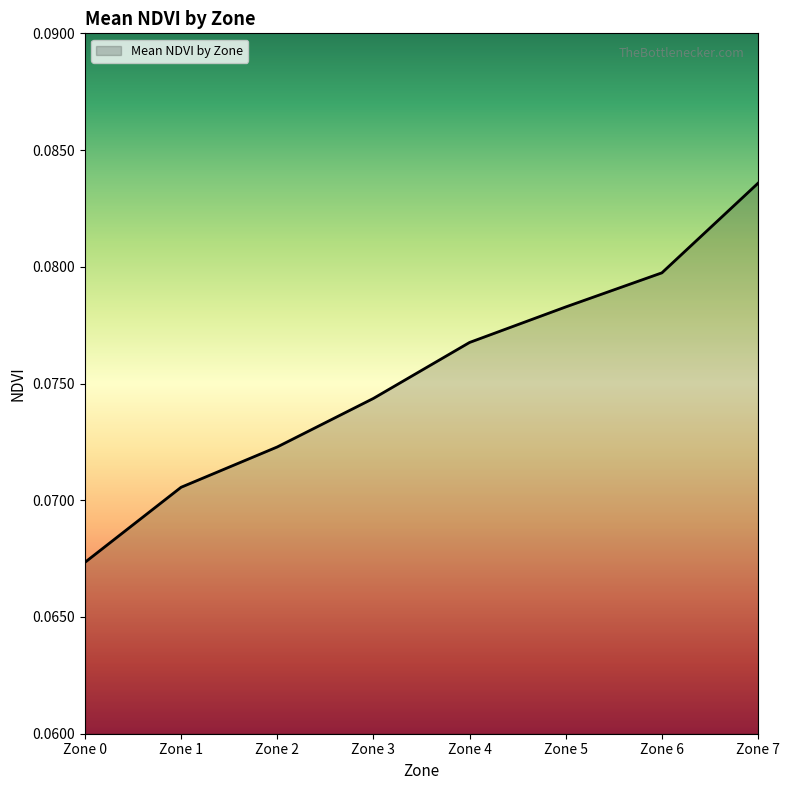

Rank the categories by value from highest to lowest.

Zone 7, Zone 6, Zone 5, Zone 4, Zone 3, Zone 2, Zone 1, Zone 0